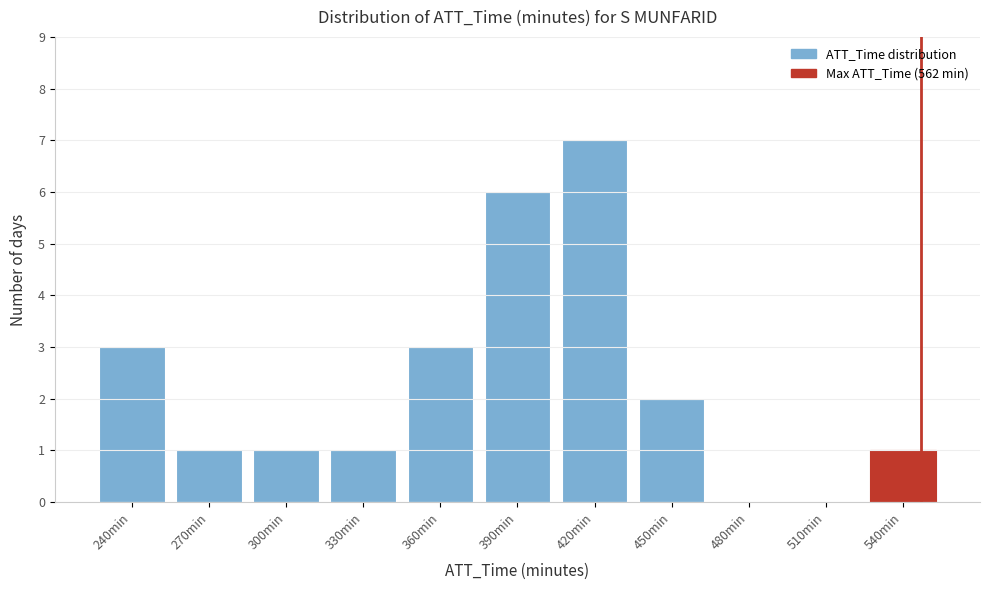

Reading left to right, extract all data points from this chart.

240min=3	270min=1	300min=1	330min=1	360min=3	390min=6	420min=7	450min=2	480min=0	510min=0	540min=1